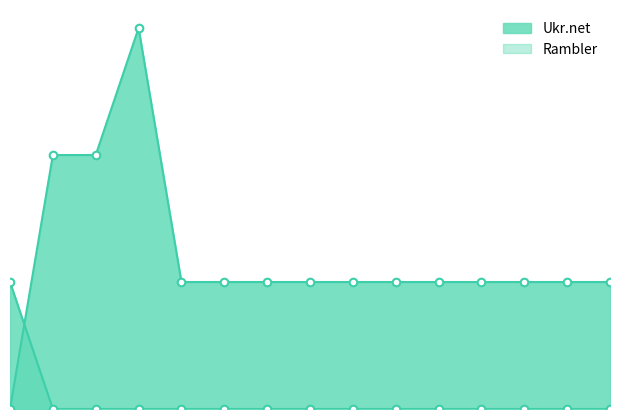

Which series has the largest total across all categories?

Ukr.net